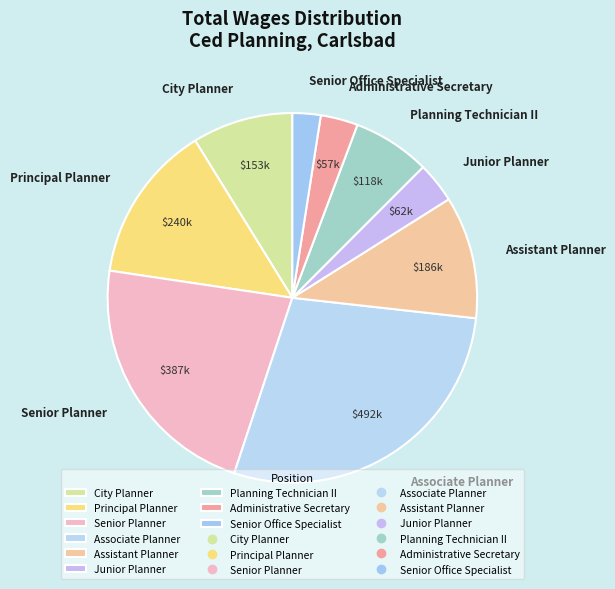

What is the largest slice in the pie chart?

Associate Planner